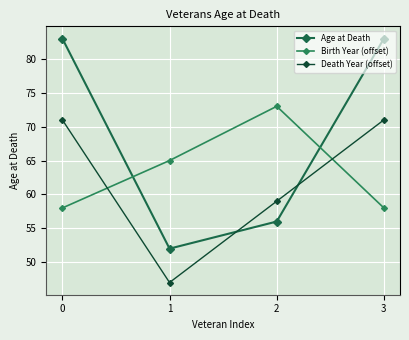

What is the difference between the second highest and second lowest values in the Death Year (offset) series?

12